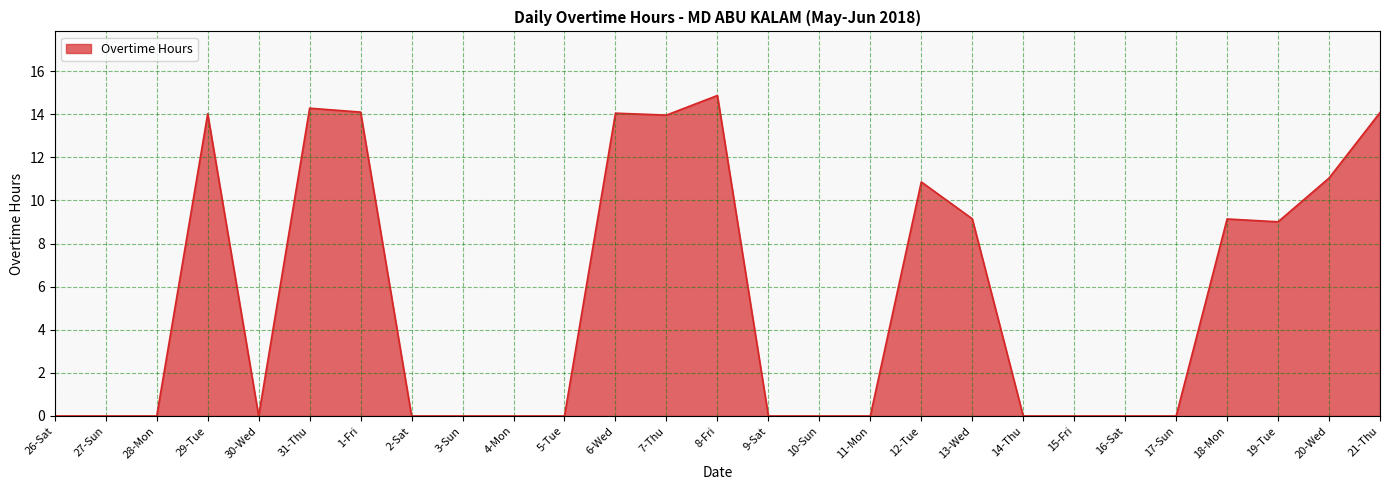

What position from the left is 10-Sun?

16